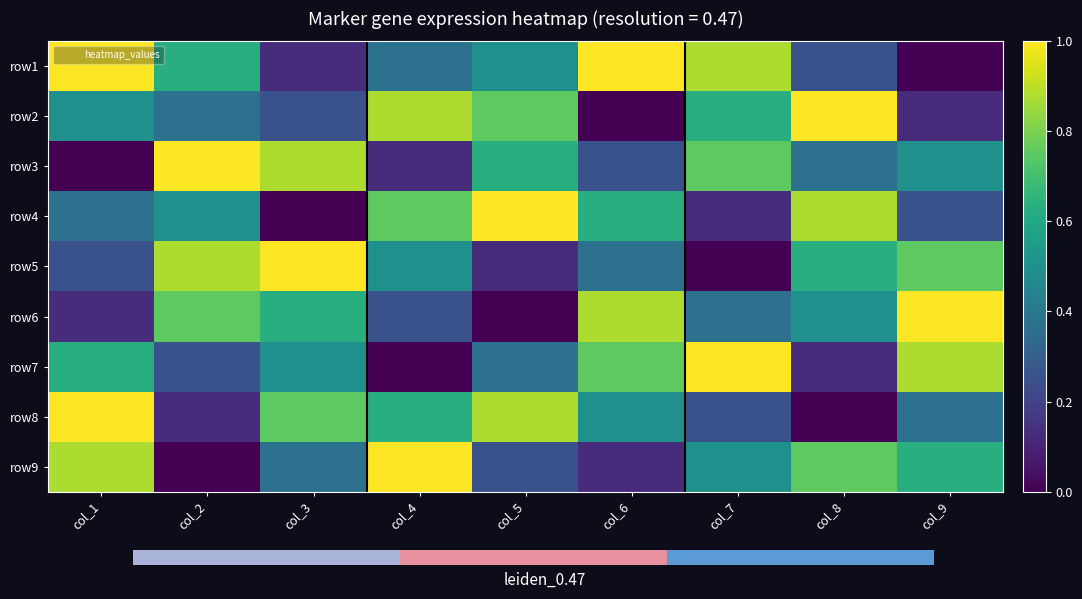

What is the total value across all series at col_2?

4.5